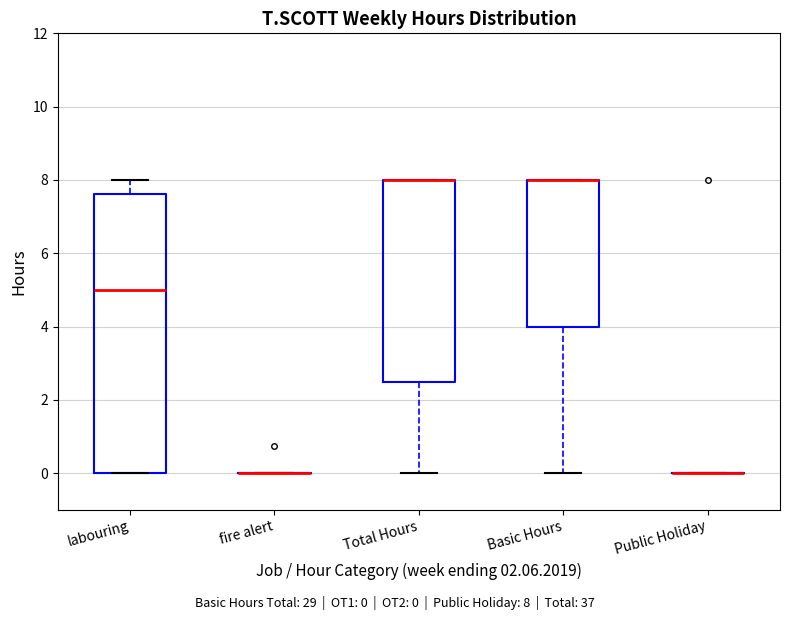

Reading left to right, transcribe this box plot: for each box, give where its median line is, the range the box spans, and where its two whiskers end, as read against the y-axis. The values are not printed on the chart, so give them approximately, as read against the axis.

labouring: median 5.0, box 0.0 to 7.6, whiskers 0.0 to 8.0
fire alert: box collapsed to a line at 0.0, whiskers 0.0 to 0.0
Total Hours: median 8.0 (drawn on the box's upper edge), box 2.6 to 8.0, whiskers 0.0 to 8.0
Basic Hours: median 8.0 (drawn on the box's upper edge), box 4.0 to 8.0, whiskers 0.0 to 8.0
Public Holiday: box collapsed to a line at 0.0, whiskers 0.0 to 0.0